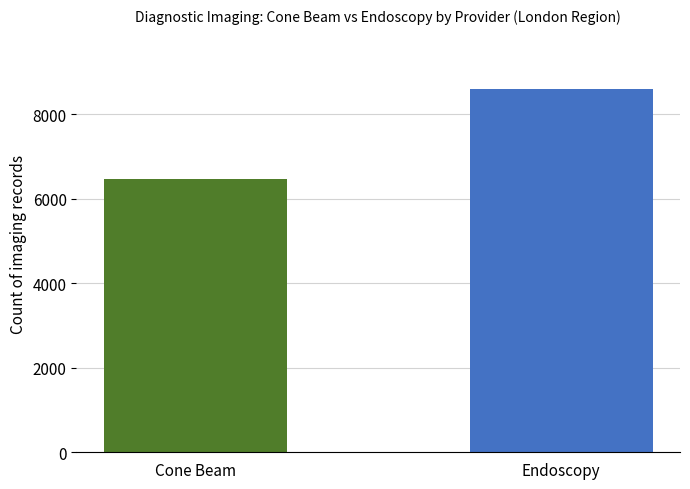

What is the smallest value displayed?

6475